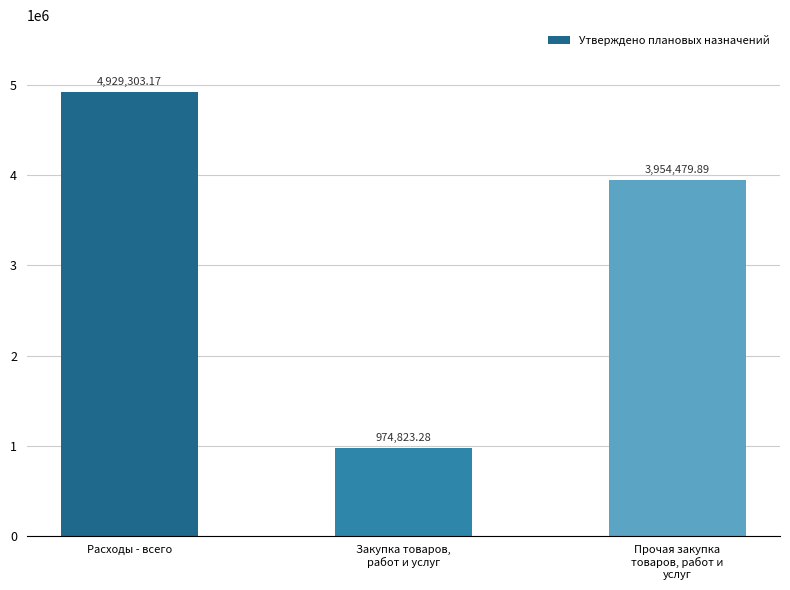

How many bars are there in total?

3